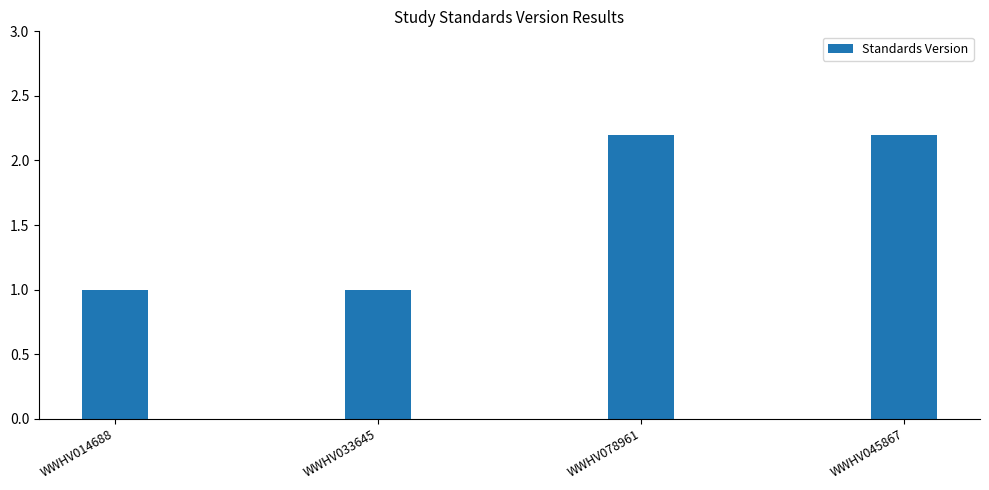

Is it true that the value at WWHV045867 is 3.2?

False